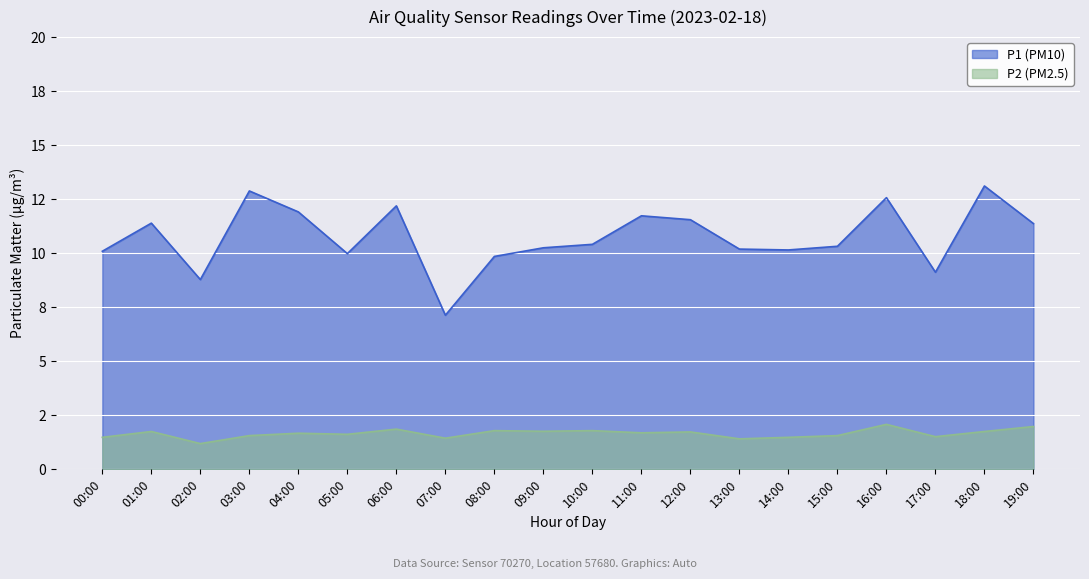

Is it true that P2 equals 2.3 at 09:00?

False